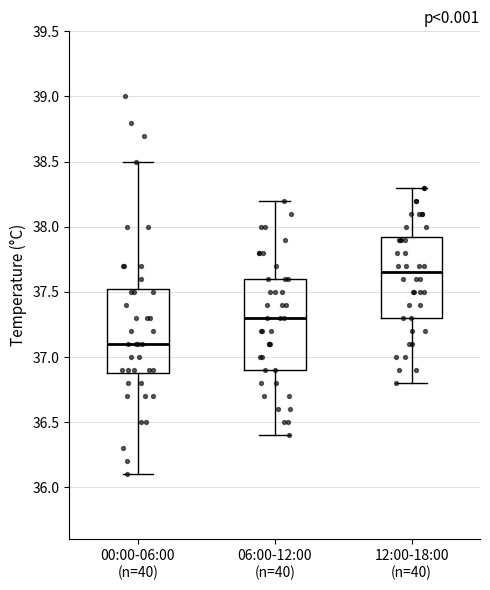

Reading left to right, read every box against the y-axis: the position of its median line, the range the box covers, and the ends of its whiskers. The values are not printed on the chart, so give them approximately, as read against the axis.

00:00-06:00 (n=40): median 37.10, box 36.90 to 37.55, whiskers 36.10 to 38.50
06:00-12:00 (n=40): median 37.30, box 36.90 to 37.60, whiskers 36.40 to 38.20
12:00-18:00 (n=40): median 37.65, box 37.30 to 37.95, whiskers 36.80 to 38.30